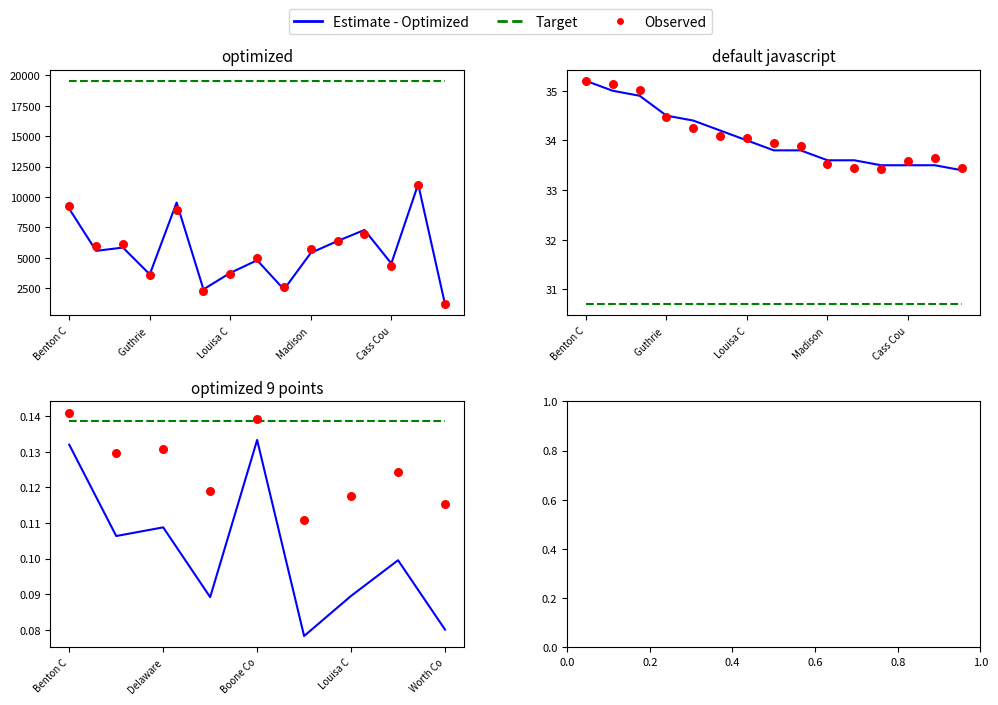

Which series has the largest total across all categories?

Target